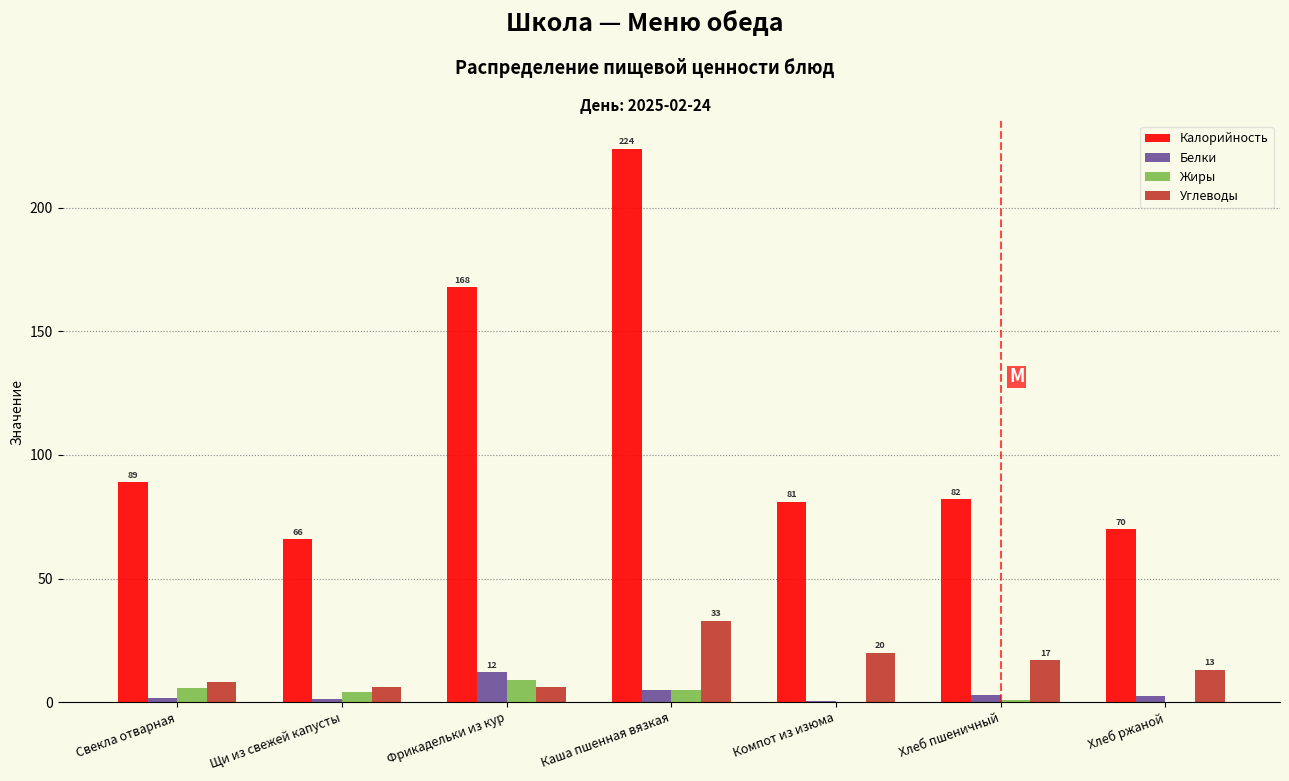

The value of Жиры at Свекла отварная is 5.5. True or false?

True